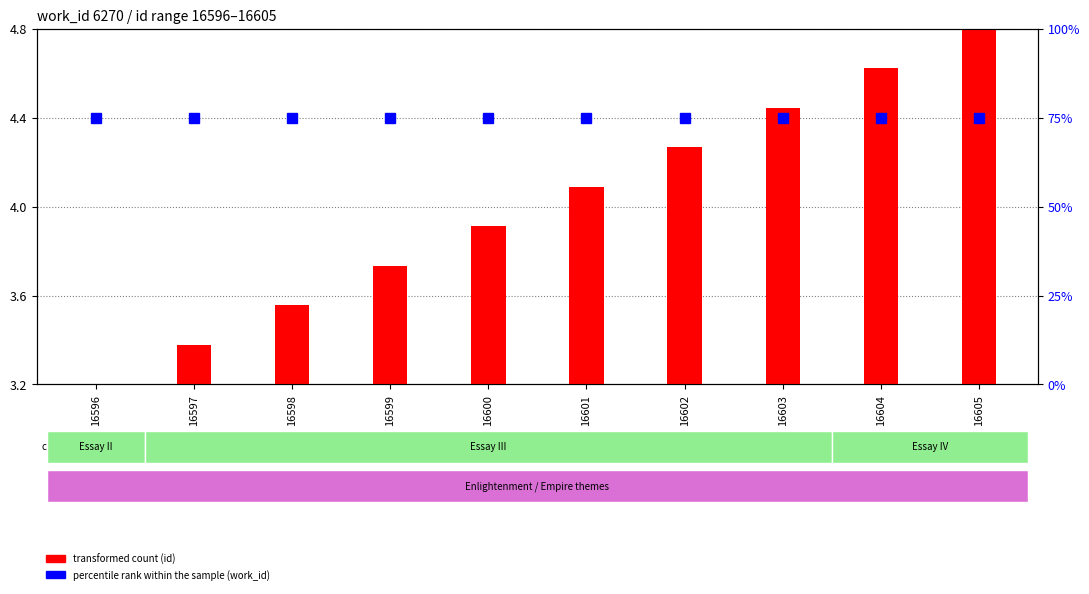

Is the value of percentile rank within the sample at 16602 greater than the value of transformed count at 16596?

Yes